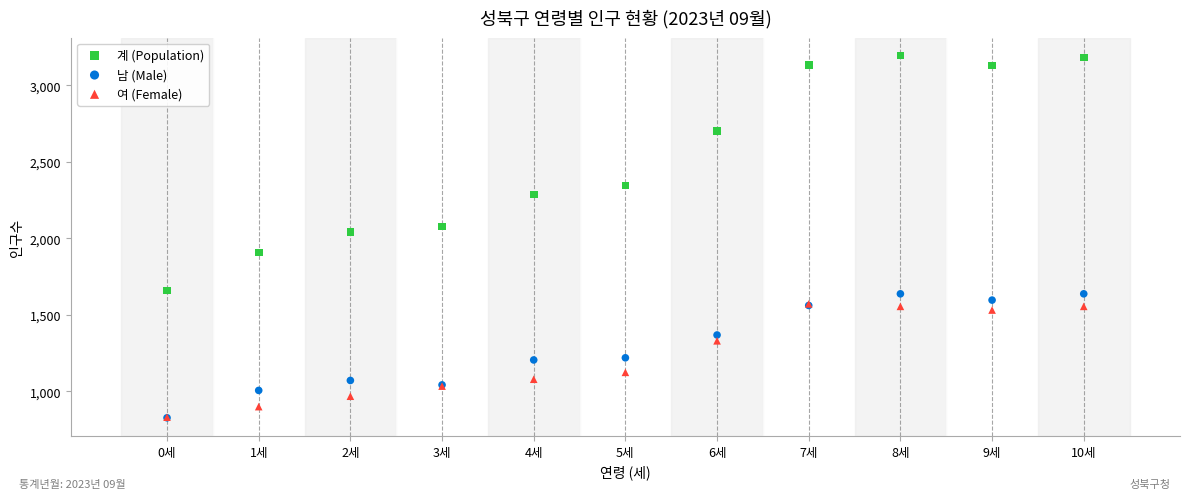

Which series has the largest Y range (max minus min)?

계 (Population)